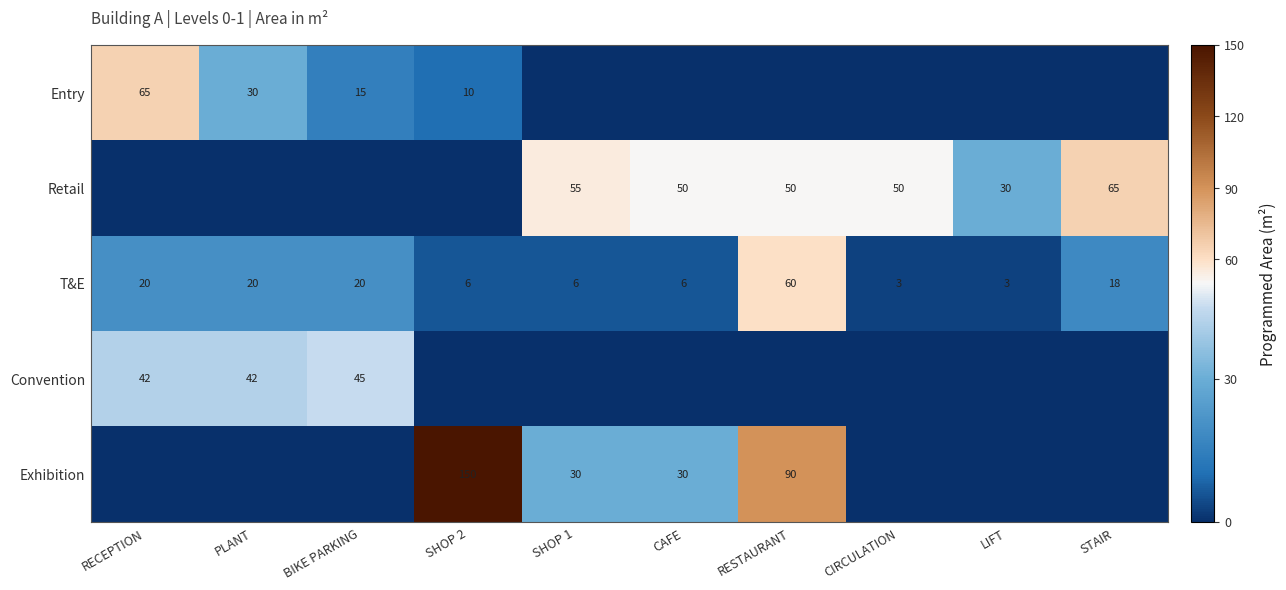

What is the difference between the T&E values at SHOP 1 and PLANT?

14